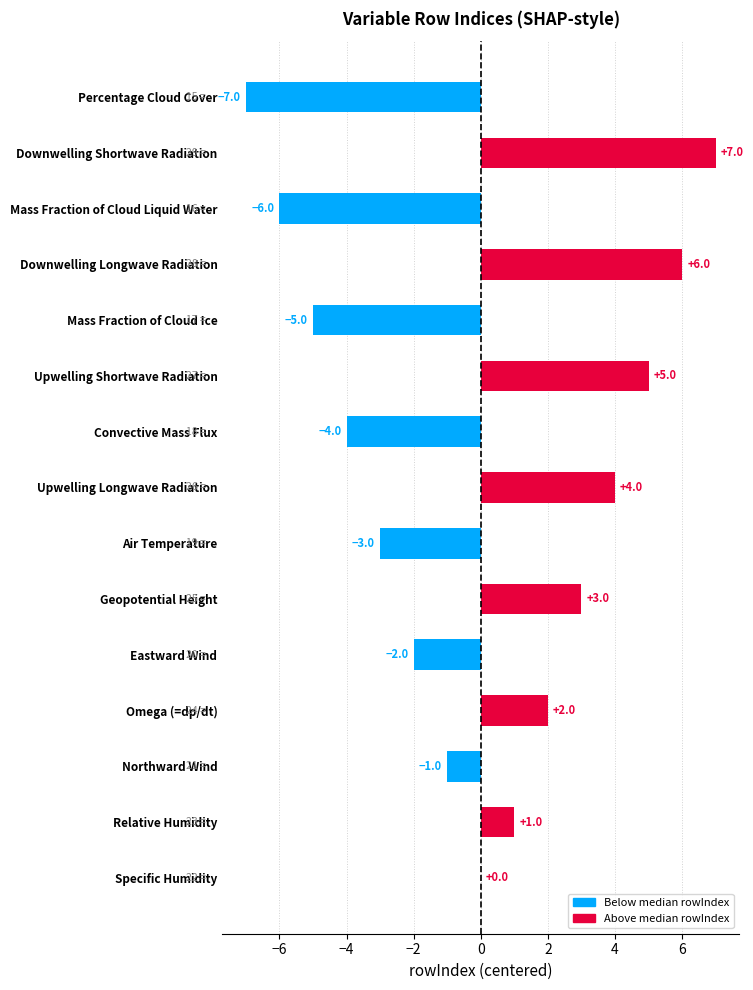

What is the maximum value shown in the chart?

7